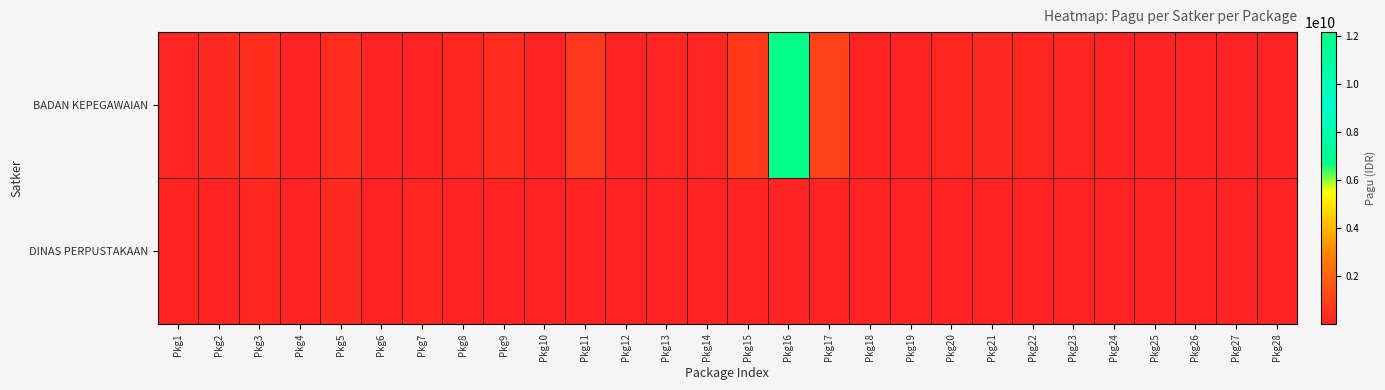

Which label corresponds to the largest value in the chart?

Pkg16